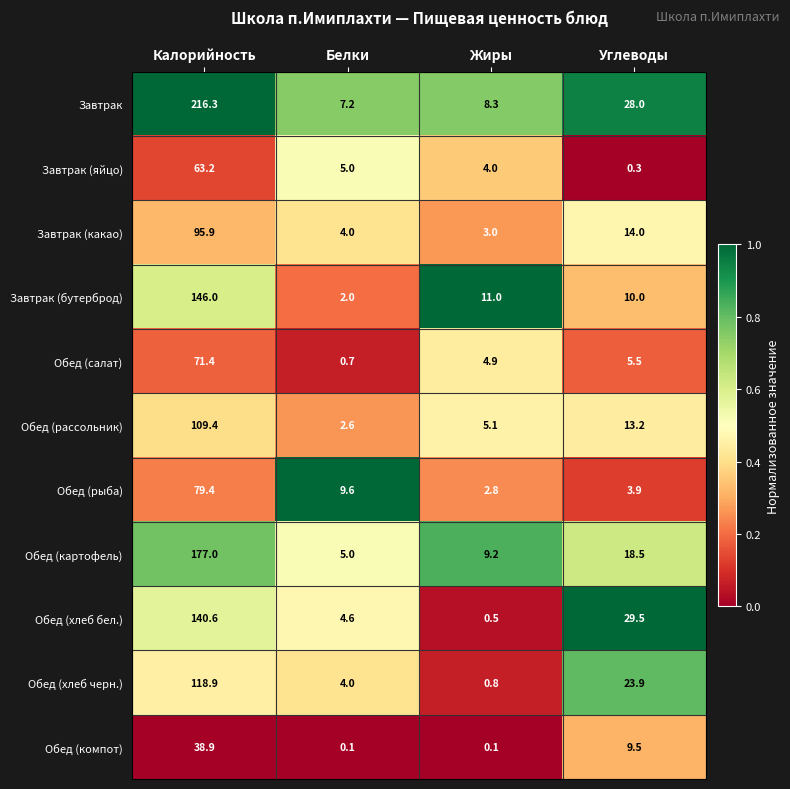

Rank the series at Калорийность from highest to lowest value.

Завтрак, Обед (картофель), Завтрак (бутерброд), Обед (хлеб бел.), Обед (хлеб черн.), Обед (рассольник), Завтрак (какао), Обед (рыба), Обед (салат), Завтрак (яйцо), Обед (компот)